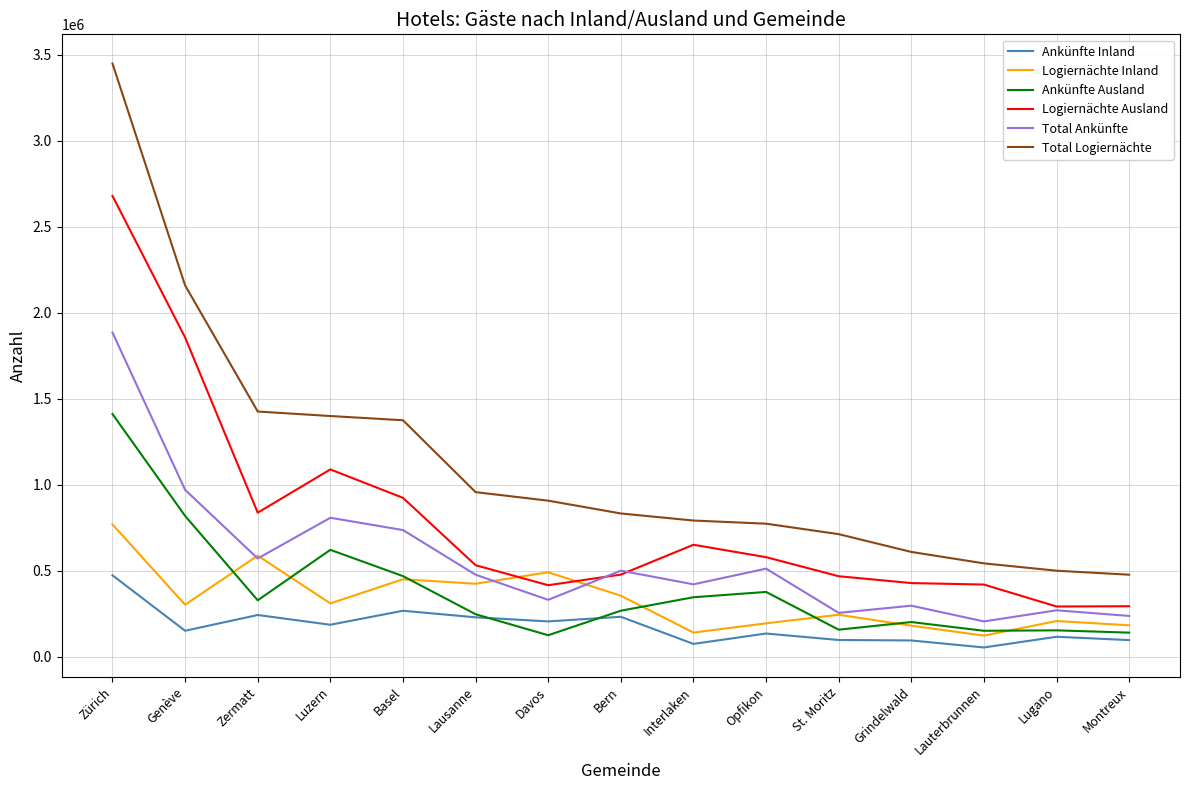

True or false: Ankünfte Inland has a value of 95082 at Grindelwald.

True